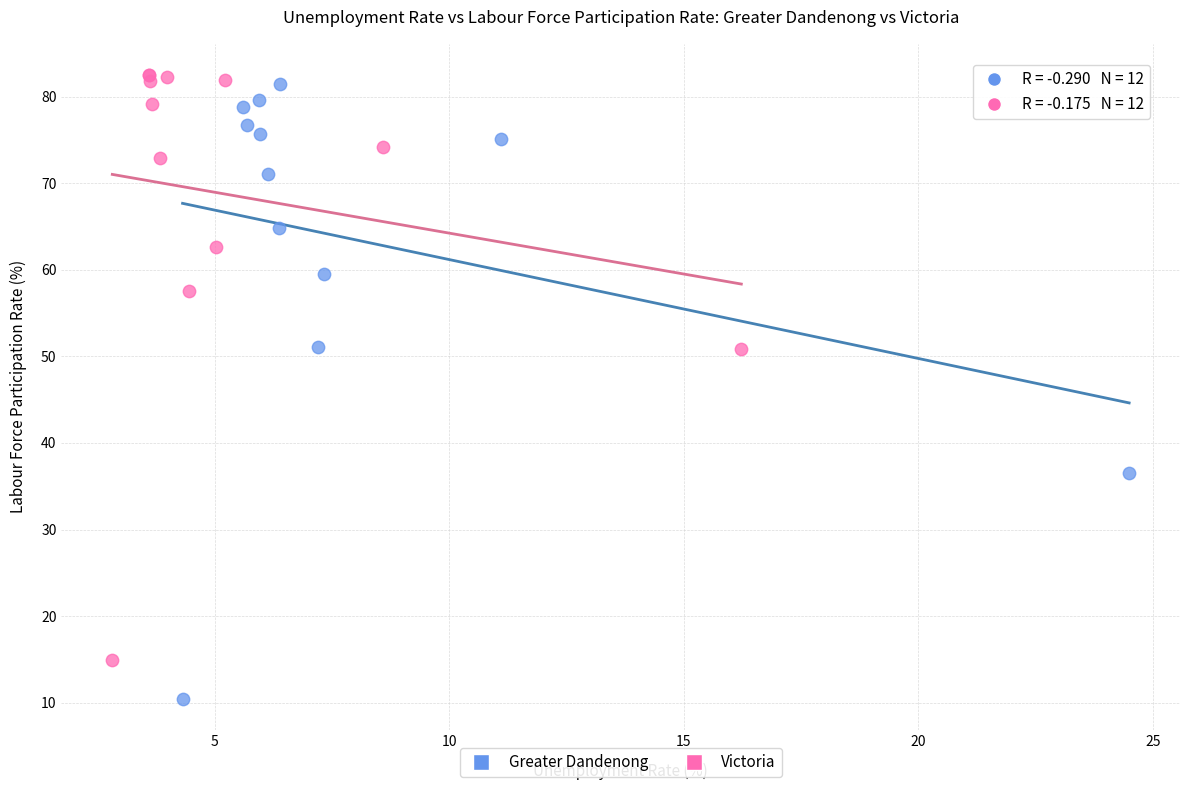

Which series contains the lowest Y value?

Greater Dandenong